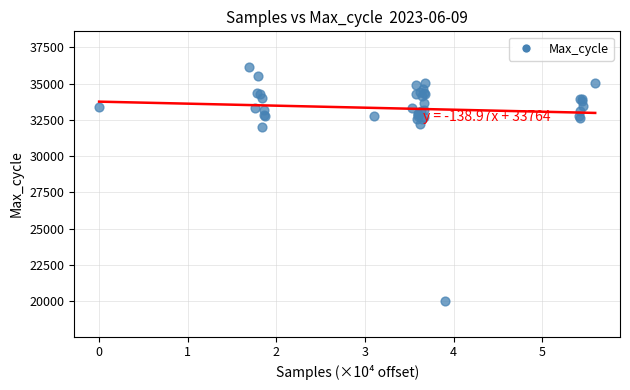

What Y value in the scatter plot is closest to 28081?

31985